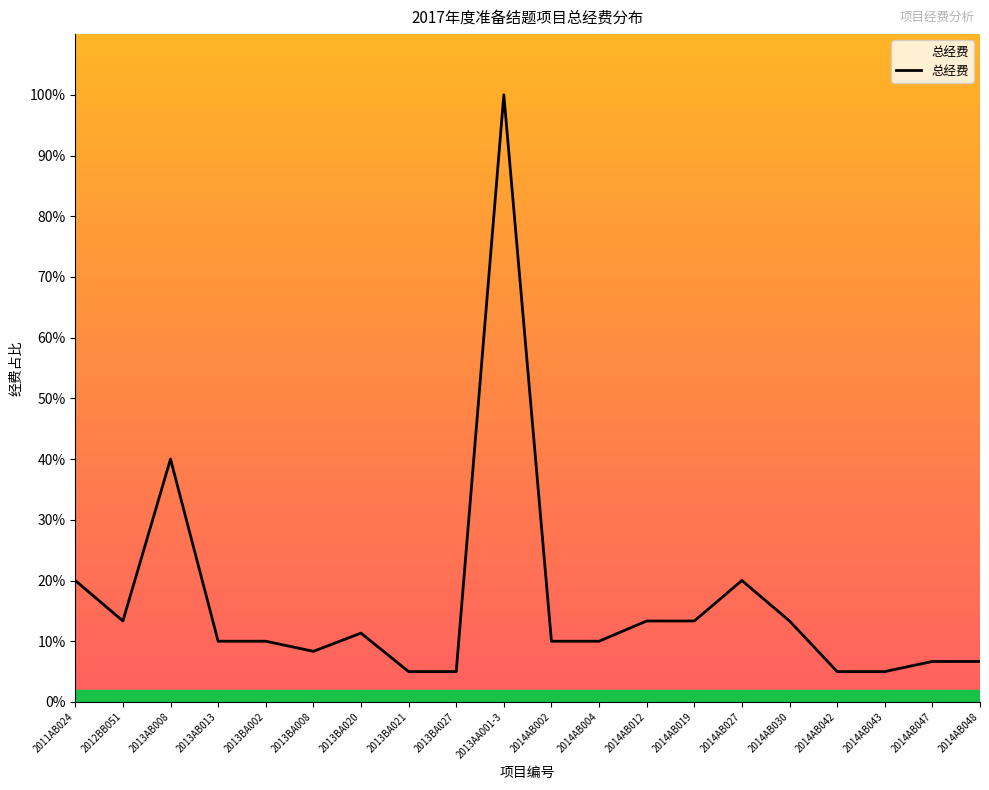

Which label corresponds to the largest value in the chart?

2013AA001-3